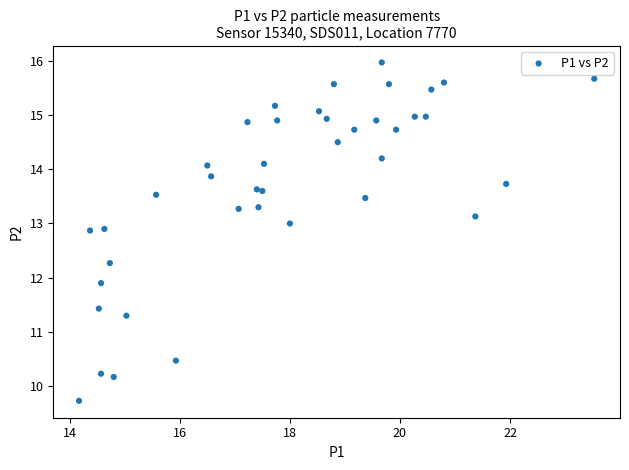

What Y value in the scatter plot is closest to 12?

11.9